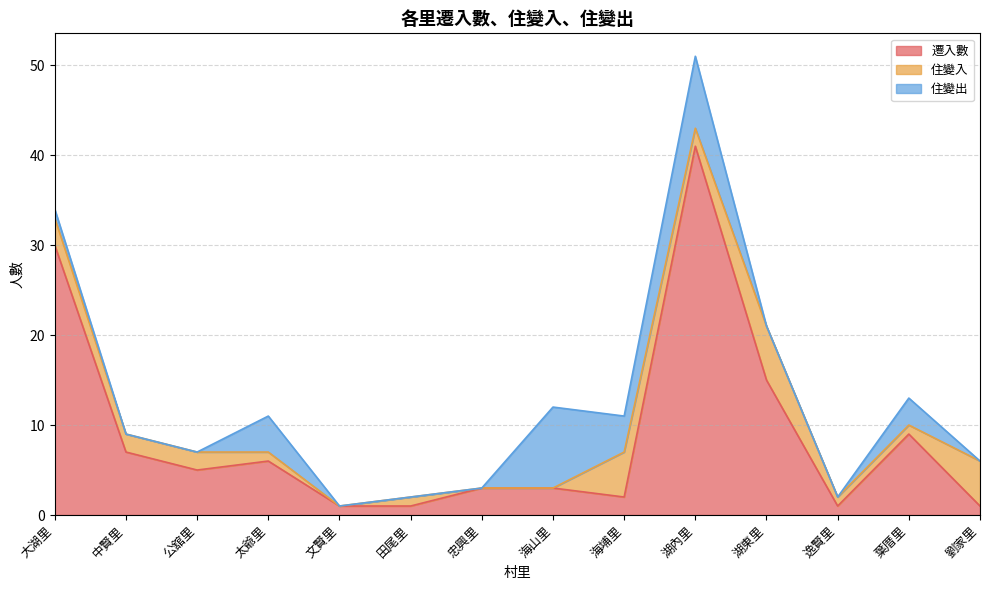

What is the value of the 遷入數 point at the 14th from the left?

1